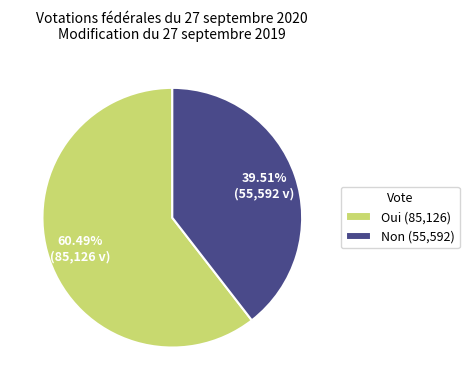

Count the number of slices in the pie.

2